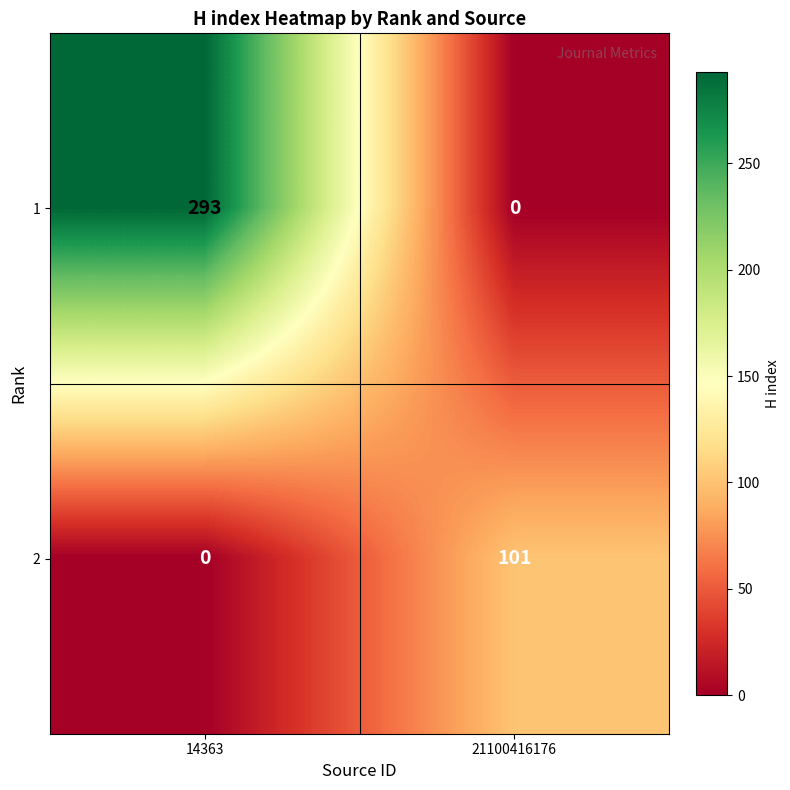

What is the sum of the 1 values at 21100416176 and 14363?

293